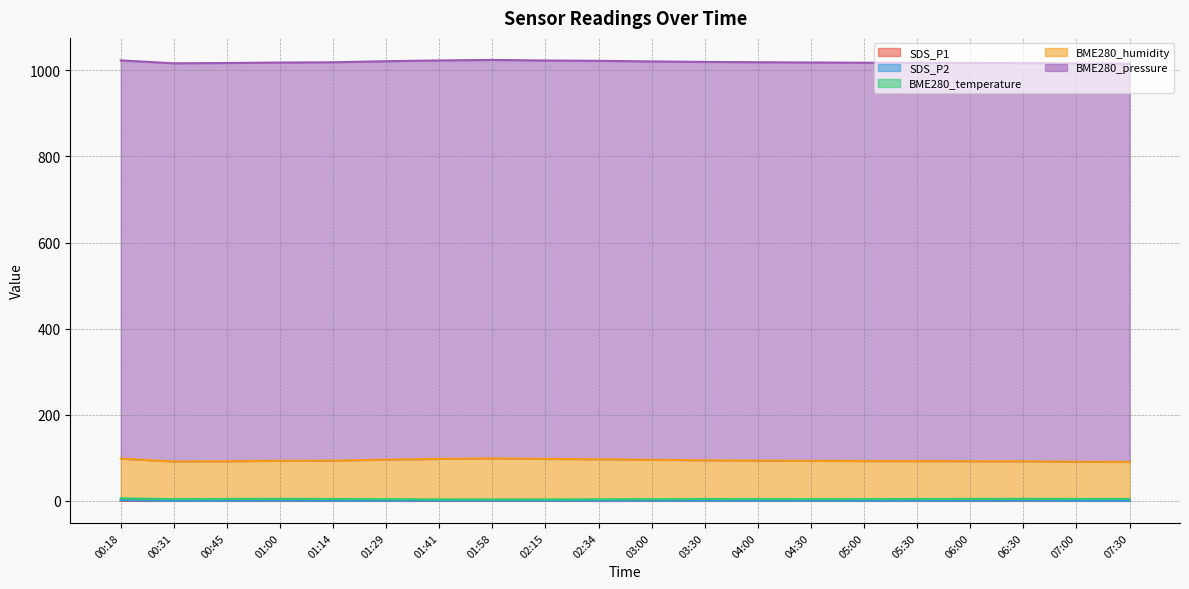

True or false: SDS_P1 and SDS_P2 intersect in this chart.

False